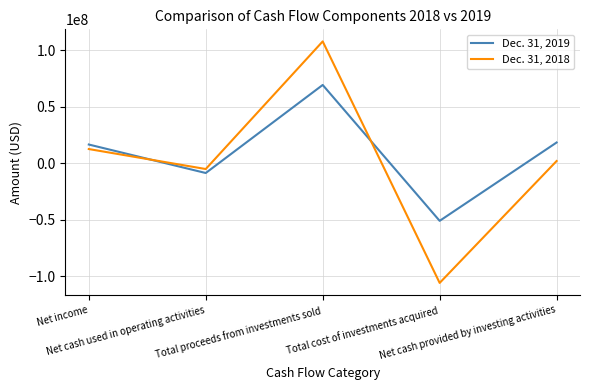

List the series in order of their overall mean, lowest first.

Dec. 31, 2018, Dec. 31, 2019